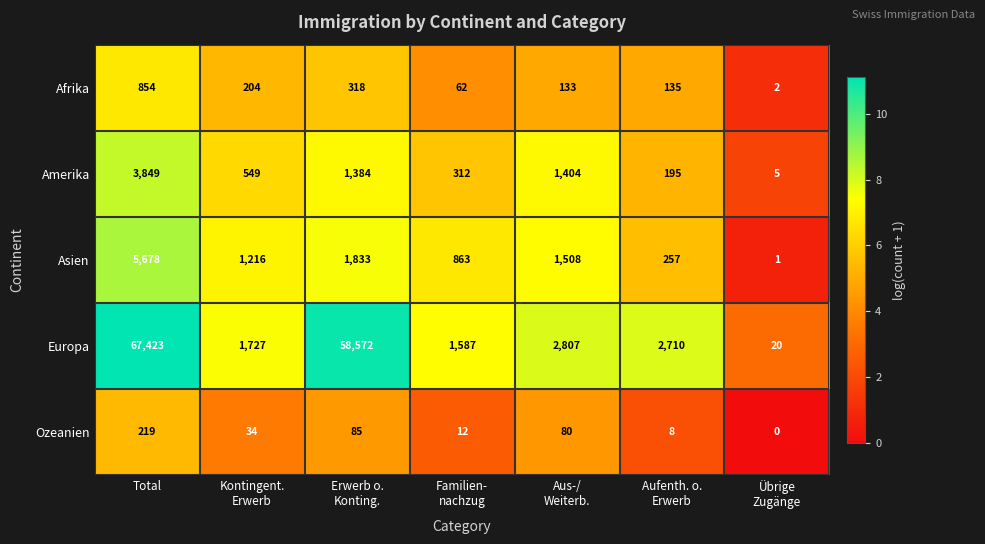

Which category has the highest value in the Amerika series?

Total